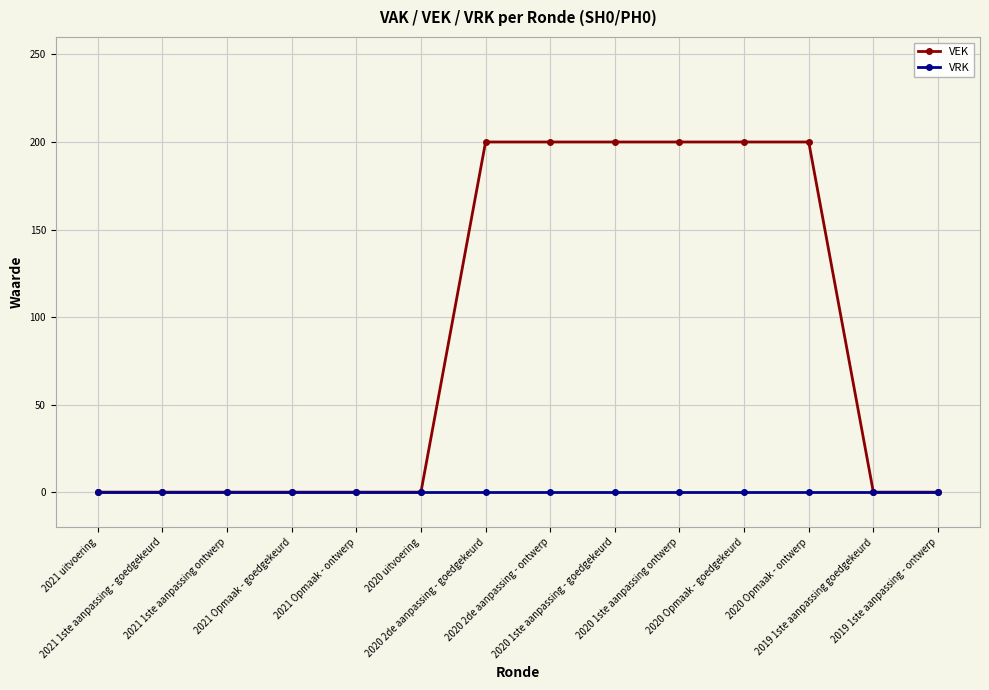

Reading left to right, transcribe all the data shown in this chart.

VEK: 2021 uitvoering=0	2021 1ste aanpassing - goedgekeurd=0	2021 1ste aanpassing ontwerp=0	2021 Opmaak - goedgekeurd=0	2021 Opmaak - ontwerp=0	2020 uitvoering=0	2020 2de aanpassing - goedgekeurd=200	2020 2de aanpassing - ontwerp=200	2020 1ste aanpassing - goedgekeurd=200	2020 1ste aanpassing ontwerp=200	2020 Opmaak - goedgekeurd=200	2020 Opmaak - ontwerp=200	2019 1ste aanpassing goedgekeurd=0	2019 1ste aanpassing - ontwerp=0
VRK: 2021 uitvoering=0	2021 1ste aanpassing - goedgekeurd=0	2021 1ste aanpassing ontwerp=0	2021 Opmaak - goedgekeurd=0	2021 Opmaak - ontwerp=0	2020 uitvoering=0	2020 2de aanpassing - goedgekeurd=0	2020 2de aanpassing - ontwerp=0	2020 1ste aanpassing - goedgekeurd=0	2020 1ste aanpassing ontwerp=0	2020 Opmaak - goedgekeurd=0	2020 Opmaak - ontwerp=0	2019 1ste aanpassing goedgekeurd=0	2019 1ste aanpassing - ontwerp=0